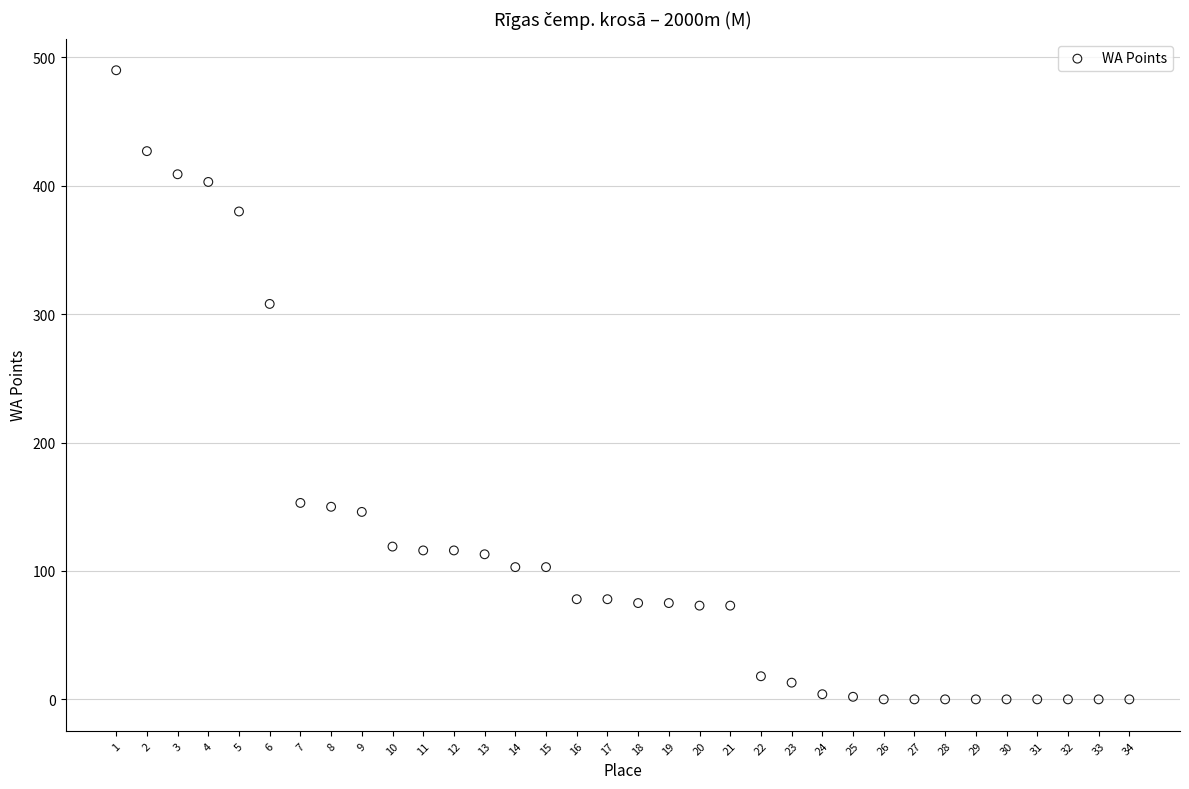

What Y value in the scatter plot is closest to 245?

308